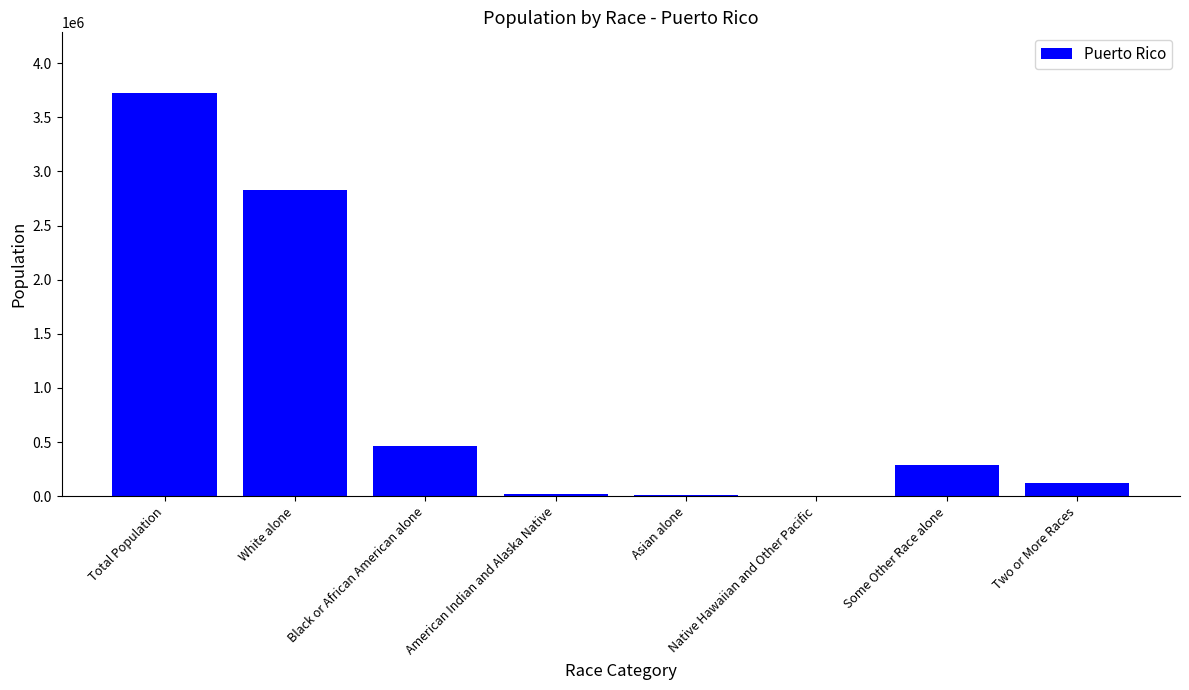

What is the greatest value displayed?

3725789